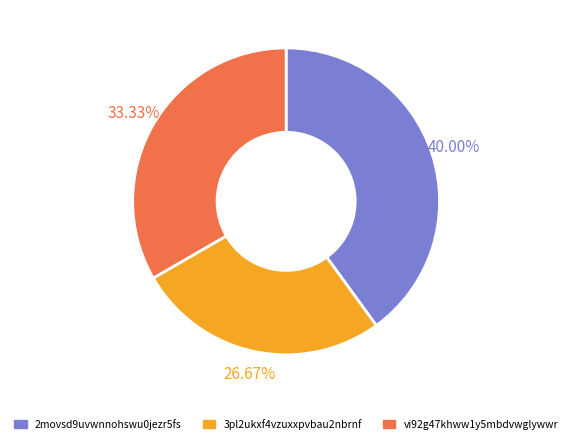

Which category has the smallest portion of the pie?

3pl2ukxf4vzuxxpvbau2nbrnf